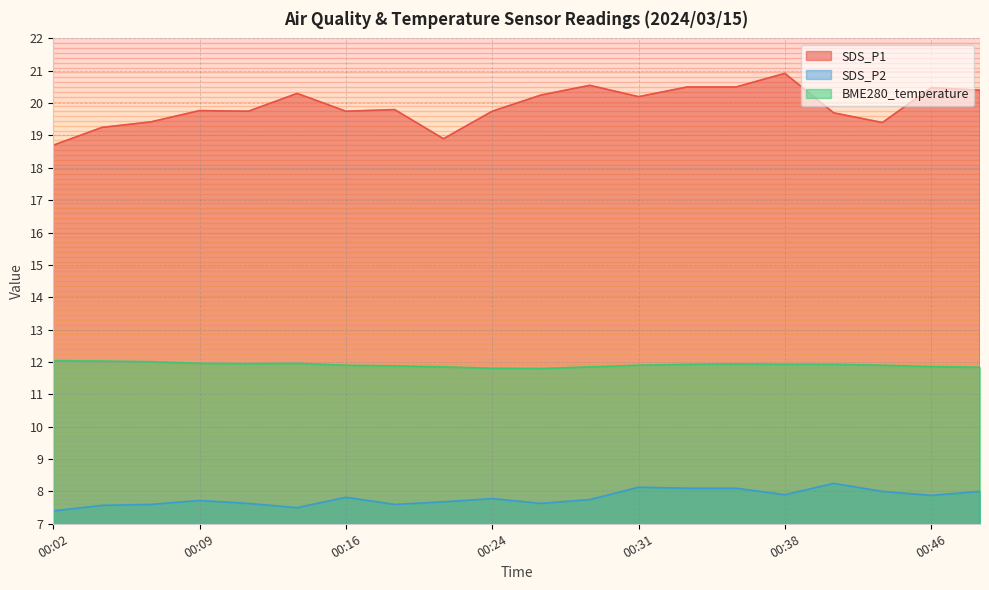

How many SDS_P2 values are between 7 and 8?

16